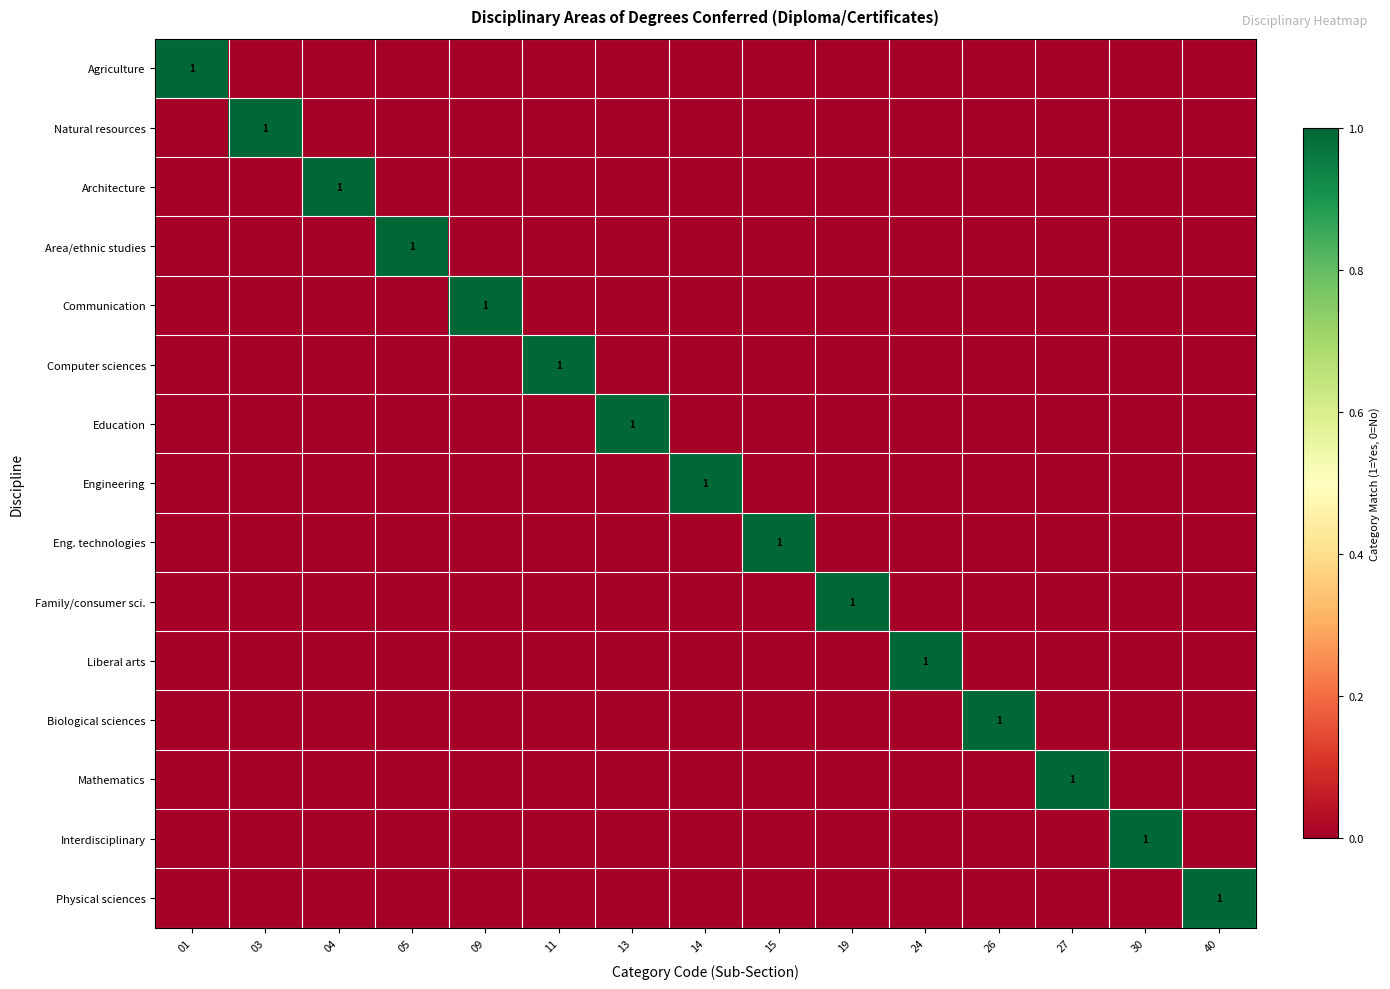

The value of Communication at 03 is 0. True or false?

True